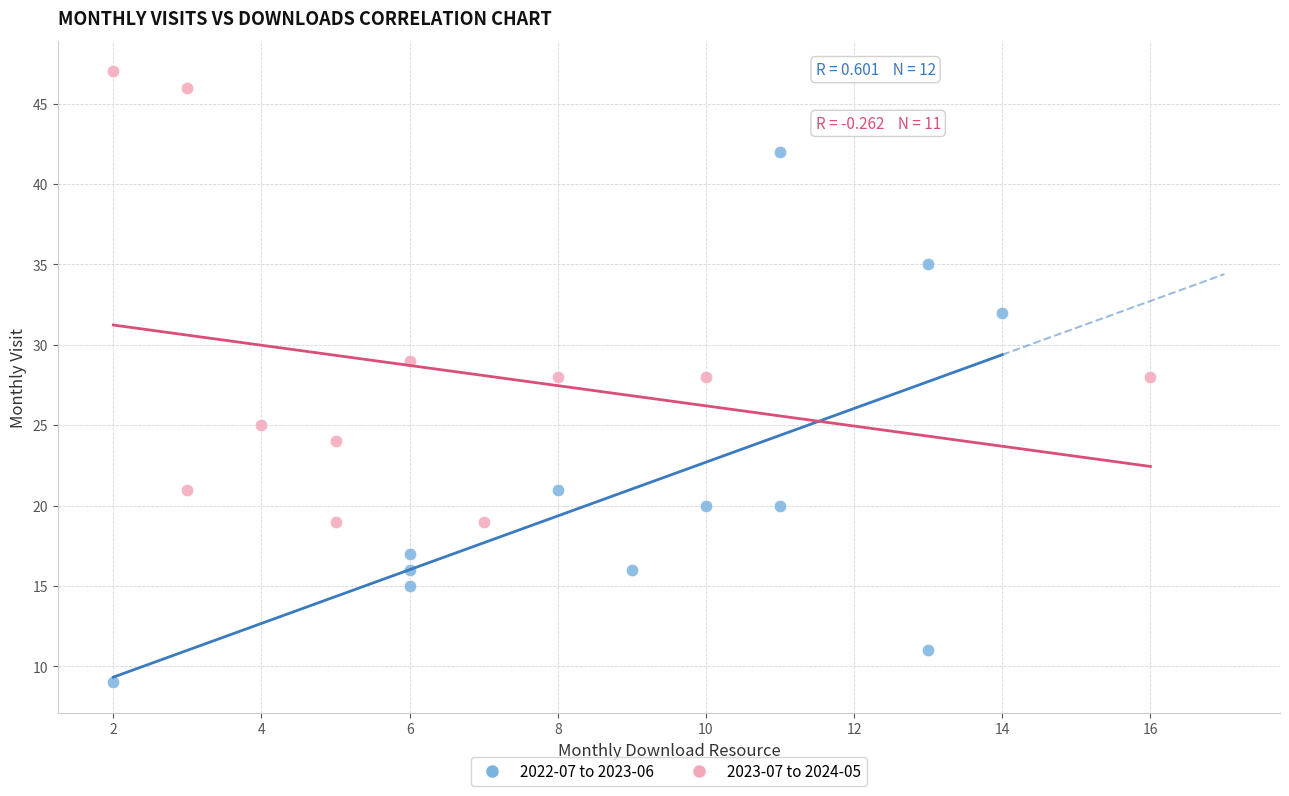

Which series has the largest Y range (max minus min)?

2022-07 to 2023-06